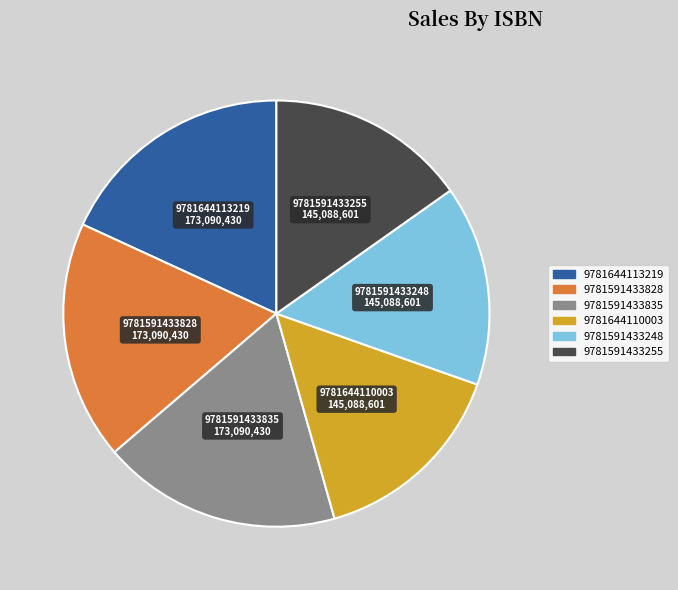

The 9781644110003 slice represents 15% of the pie. True or false?

True